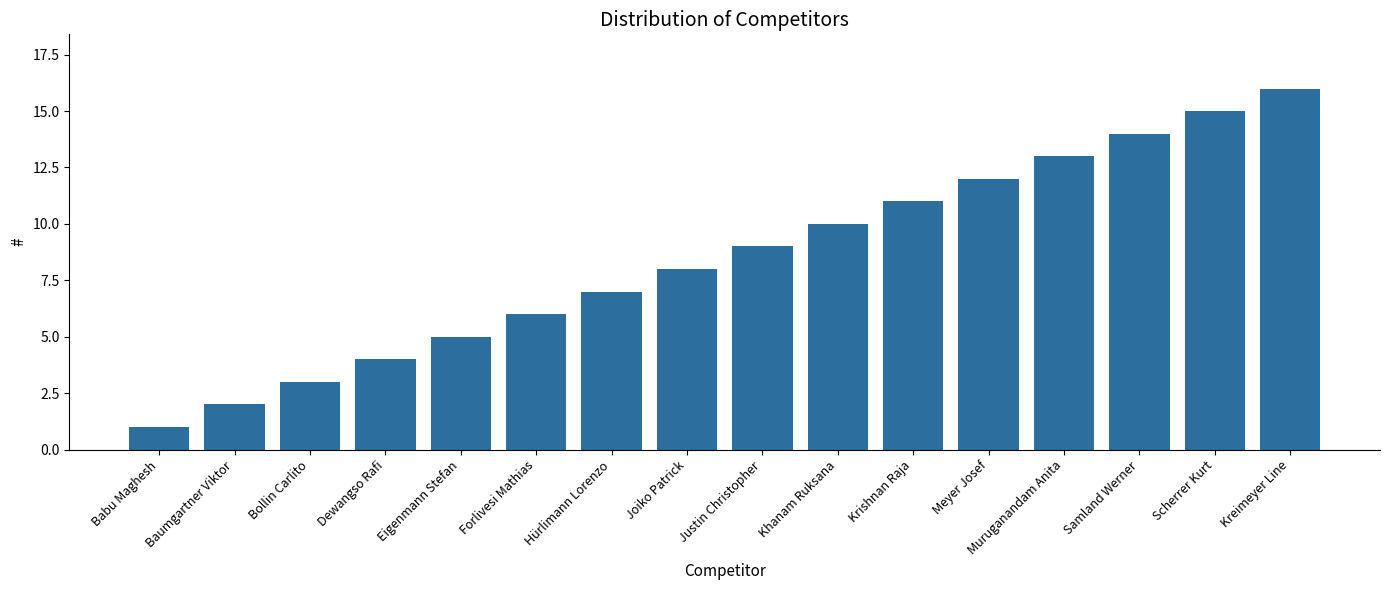

What is the label of the 16th bar from the left?

Kreimeyer Line